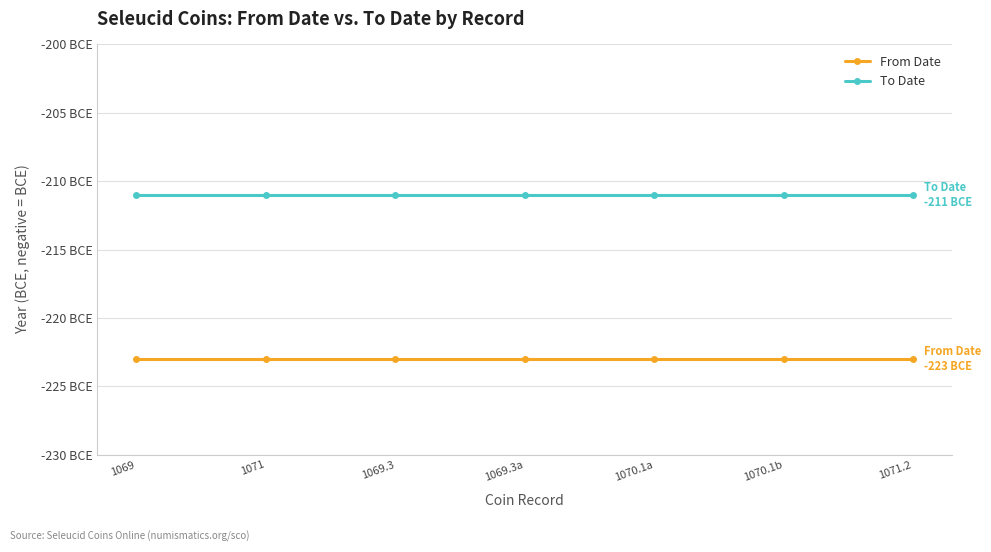

Which series has the largest range (max minus min)?

From Date